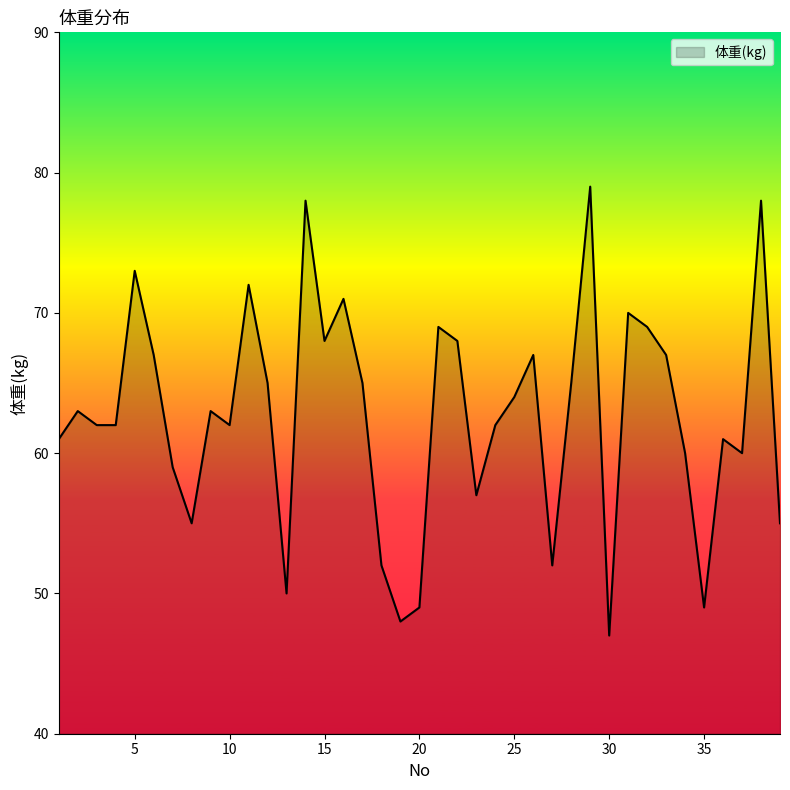

What is the minimum value shown in the chart?

47